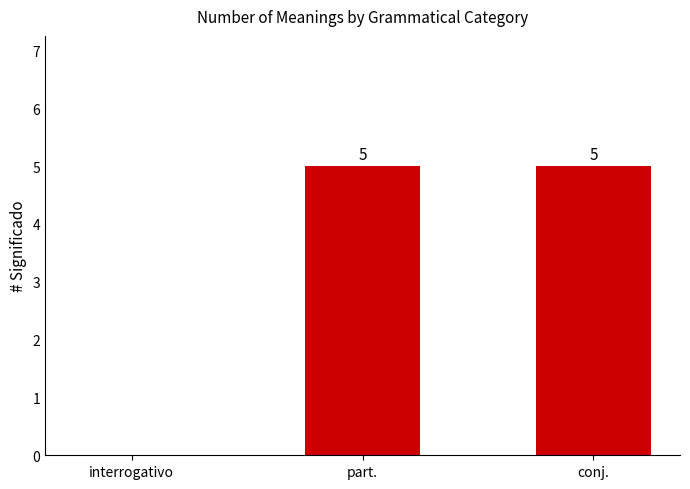

What is the change in value from interrogativo to part.?

+5